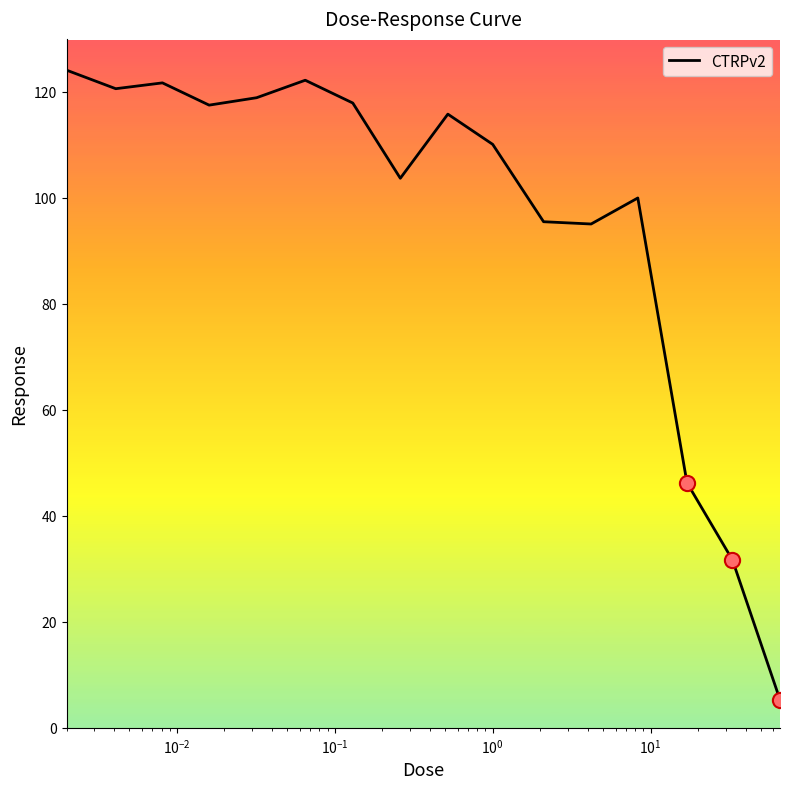

What is the maximum value shown in the chart?

124.1